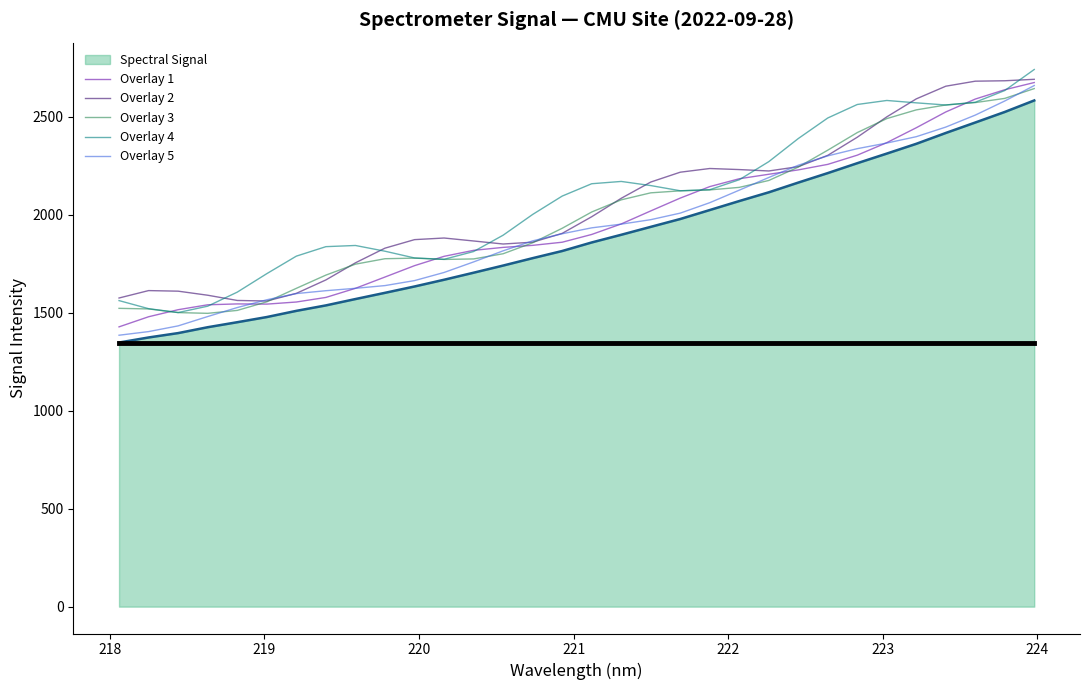

What is the minimum value shown in the chart?

1348.4